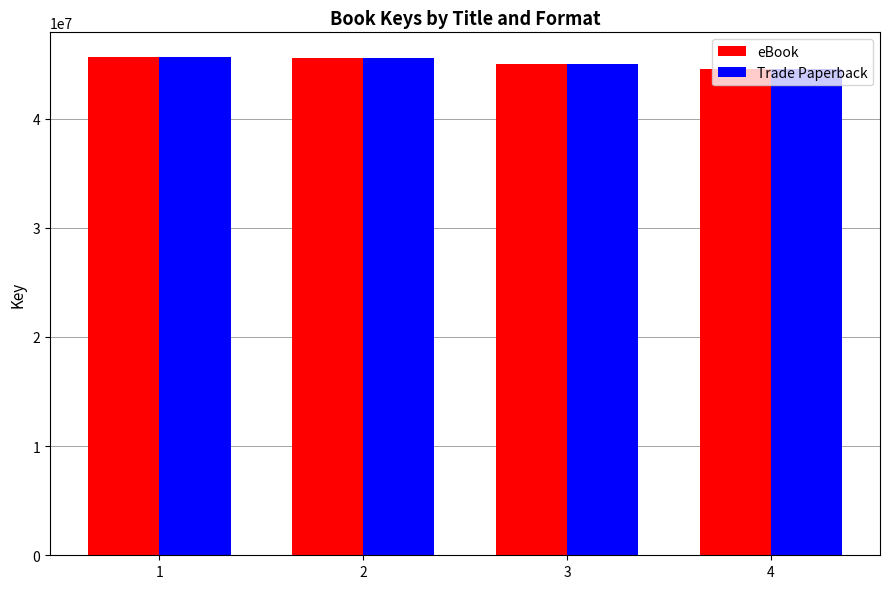

What is the total value across all series at 1?

91254642